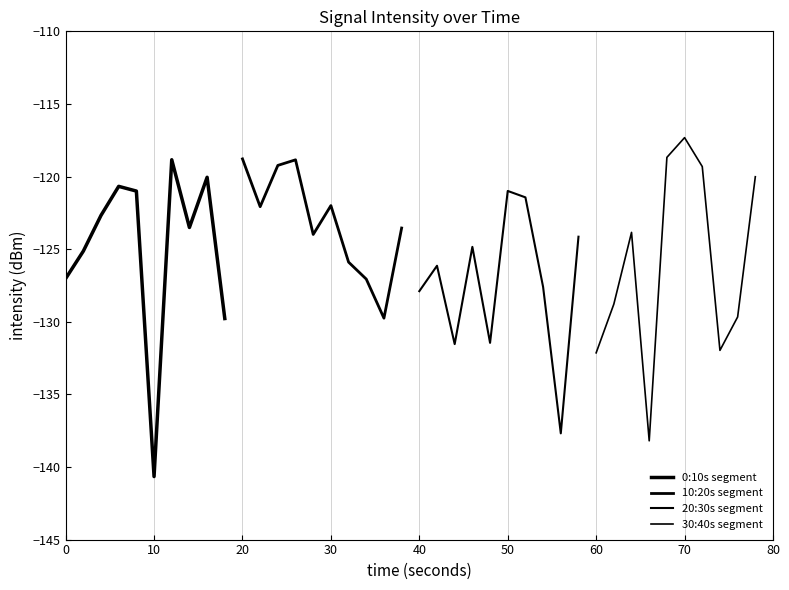

How many data points in 30:40s segment are above -123?

4